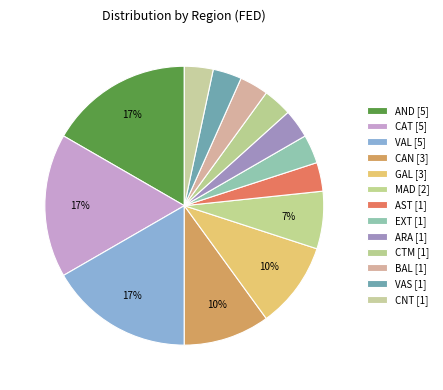

Count the number of slices in the pie.

13